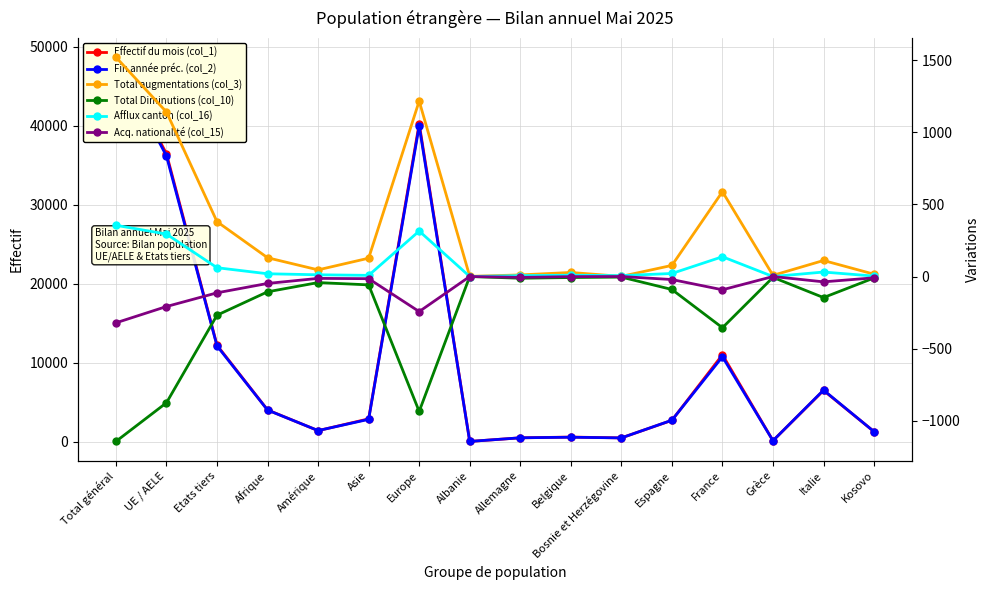

What is the label of the 9th point from the right?

Albanie